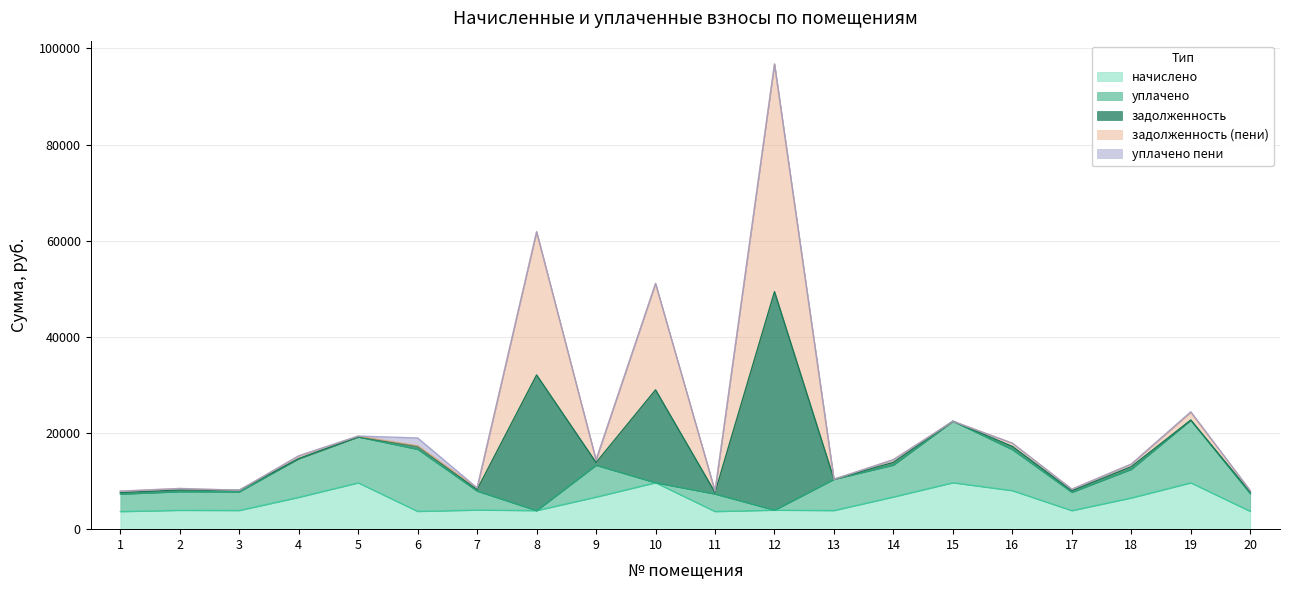

True or false: задолженность has a value of 0.0 at 13.

True